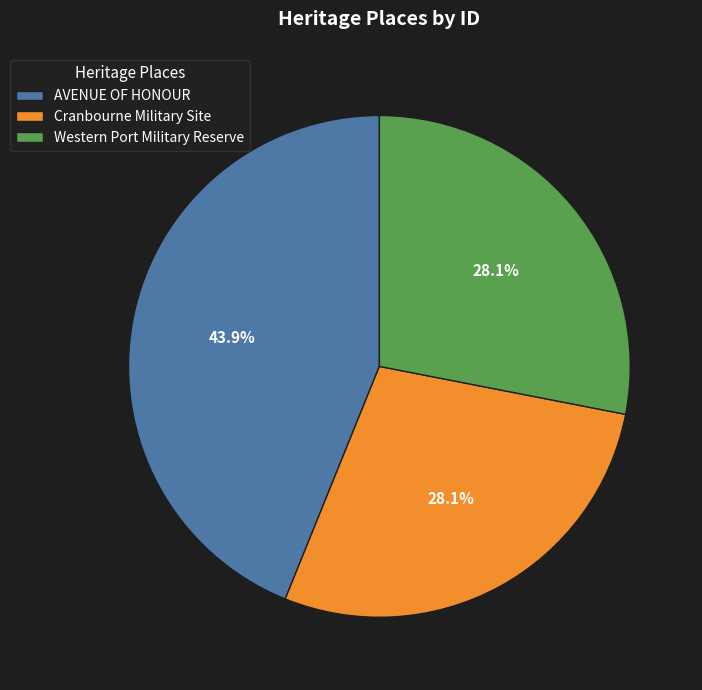

What is the total percentage of Cranbourne Military Site and AVENUE OF HONOUR?

71.9%